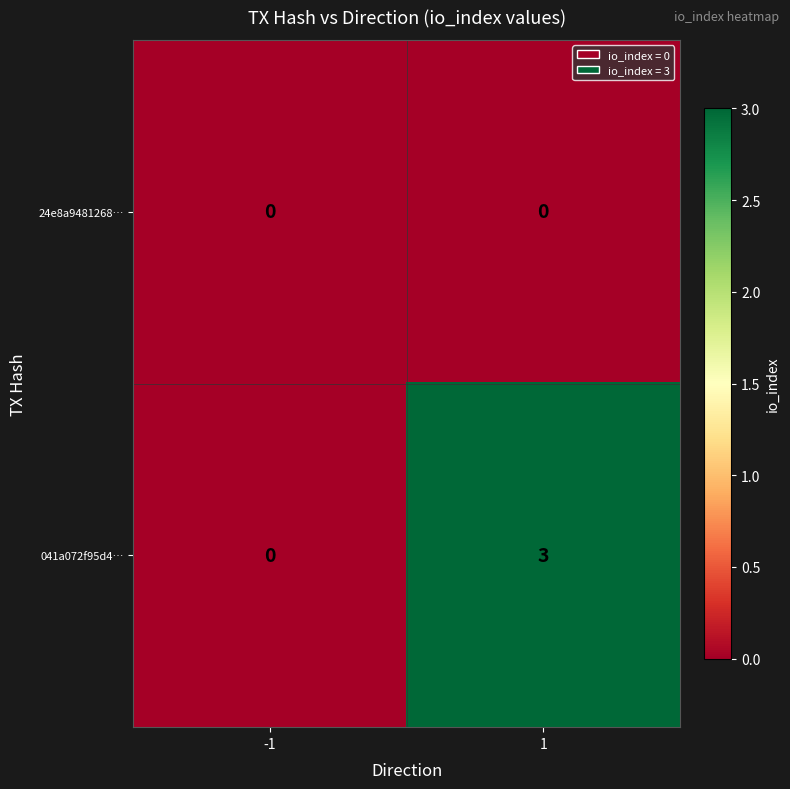

List the series in order of their peak value, highest first.

041a072f95d4…, 24e8a9481268…